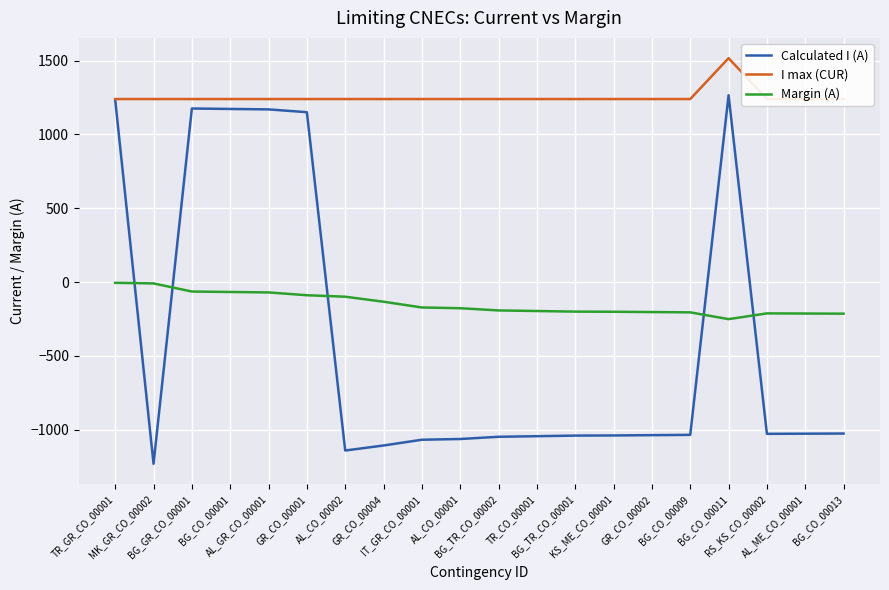

In Margin (A), how many points are higher than both neighbors (excluding endpoints)?

1